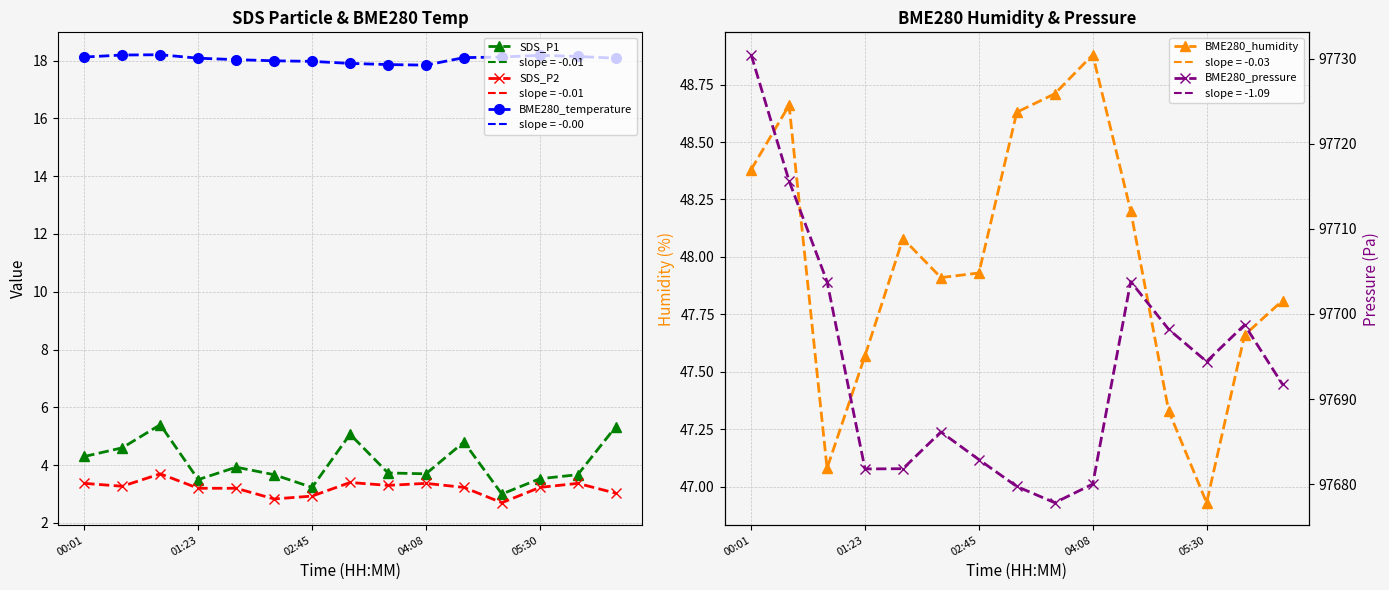

Which series has the largest range (max minus min)?

BME280_pressure